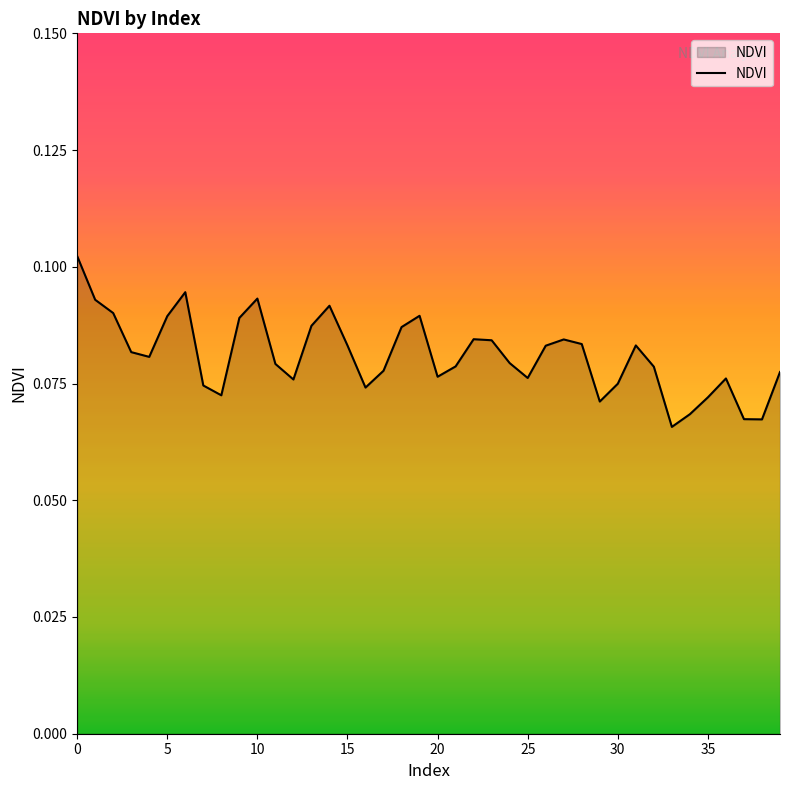

How many points are higher than both their immediate neighbors (excluding endpoints)?

8